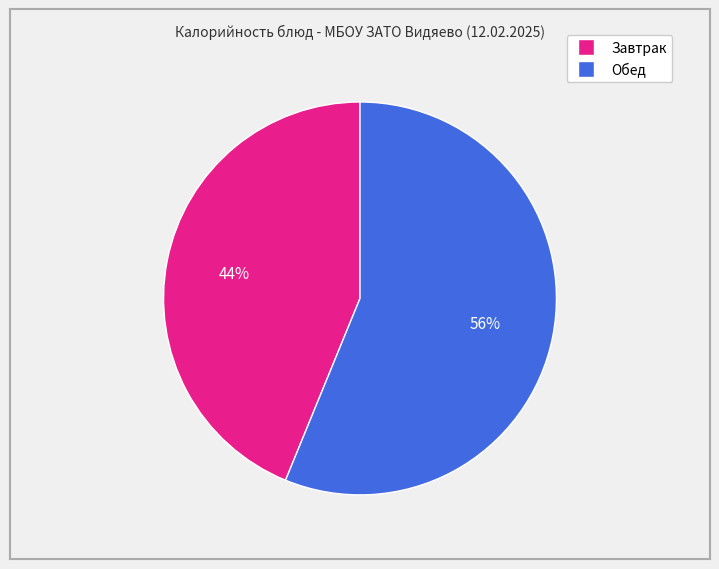

To the nearest percent, what is the average slice percentage?

50%